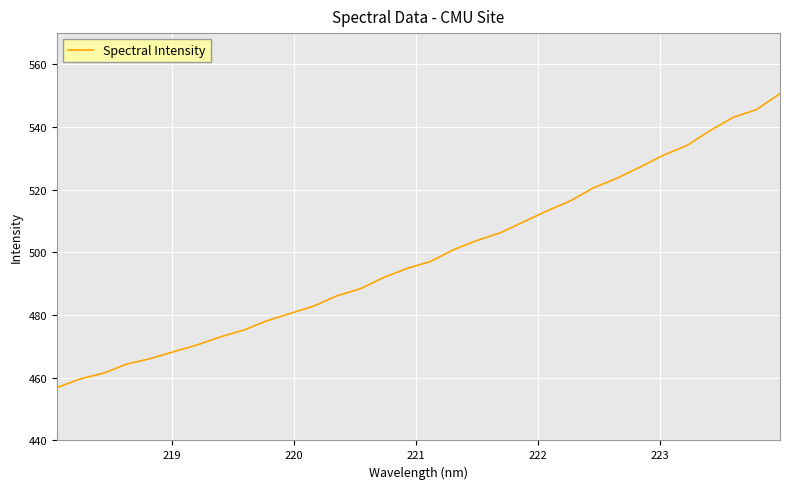

How many lines are shown in the chart?

1